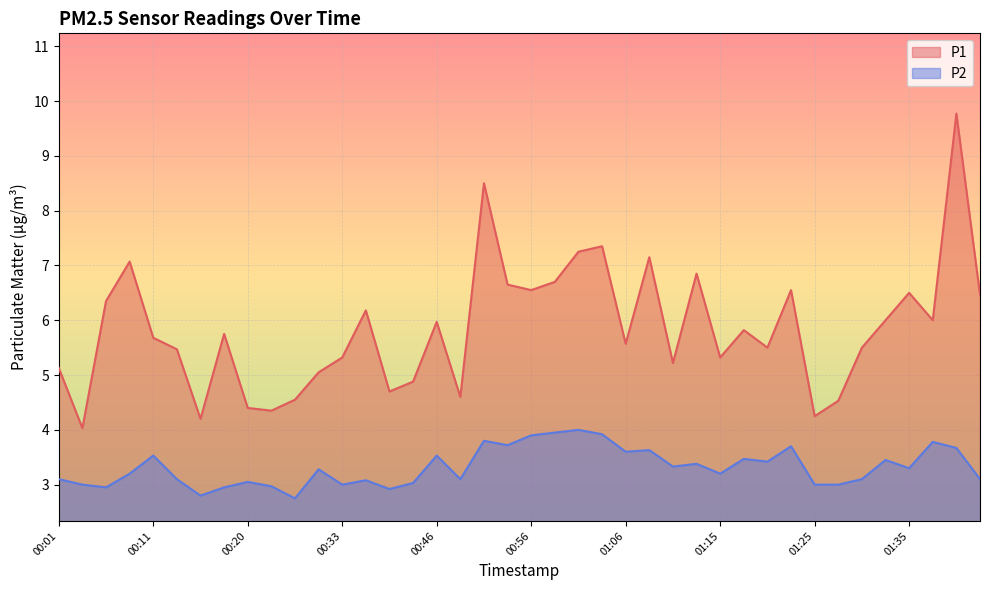

Count the number of categories in the chart.

40